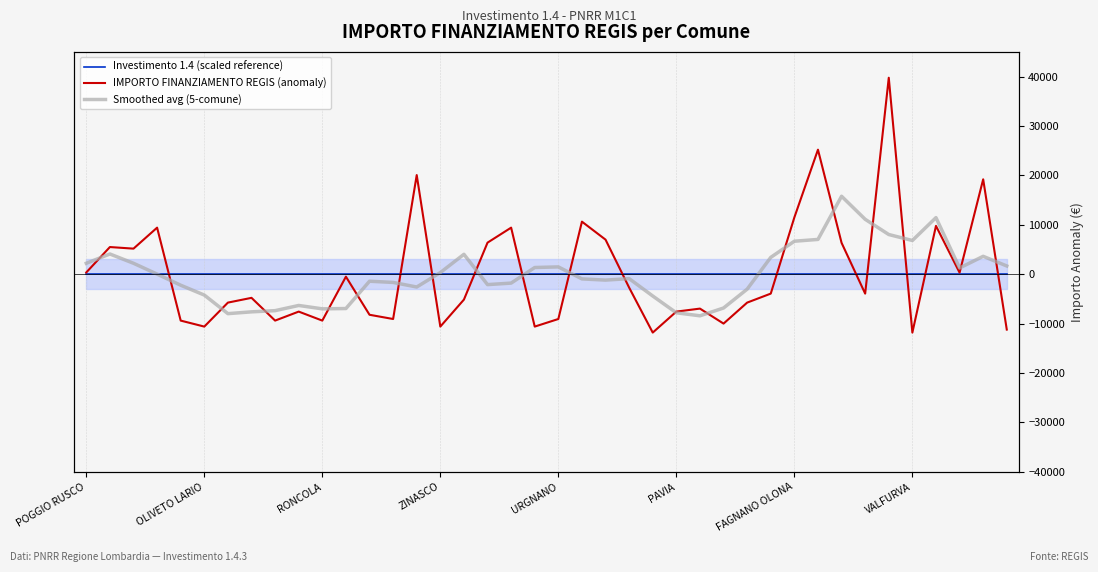

Which series has the largest range (max minus min)?

IMPORTO FINANZIAMENTO REGIS (anomaly)